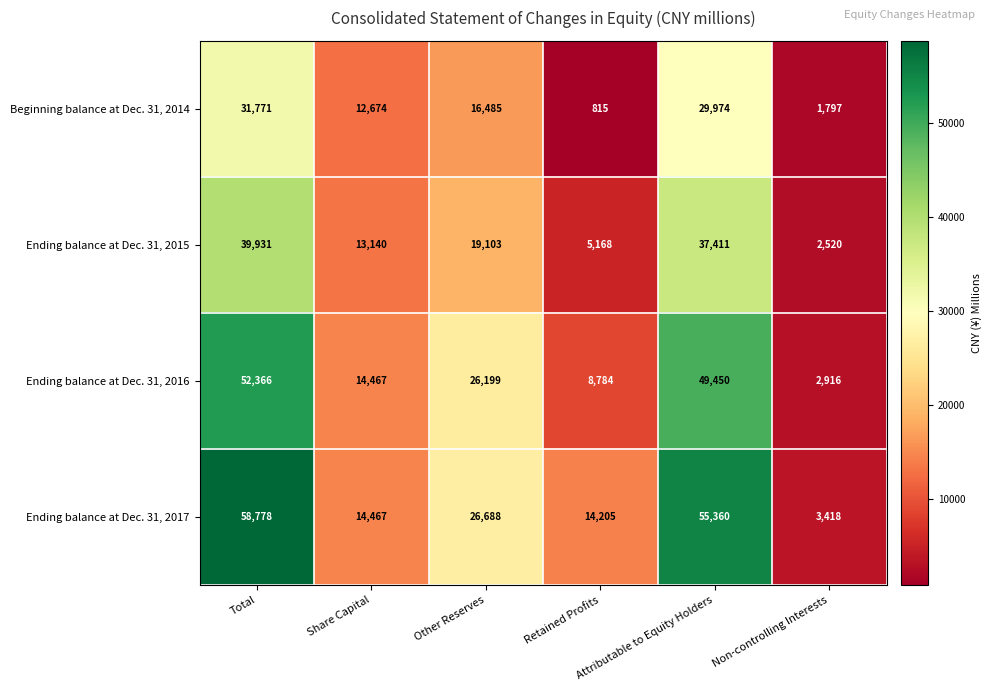

What is the difference between the maximum and second lowest values in the Ending balance at Dec. 31, 2016 series?

43582